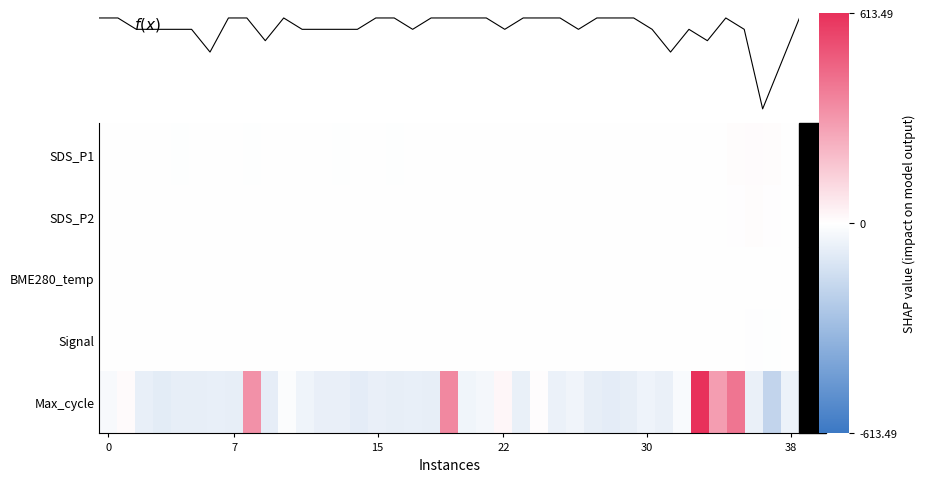

How many negative values does the Max_cycle series have?

31